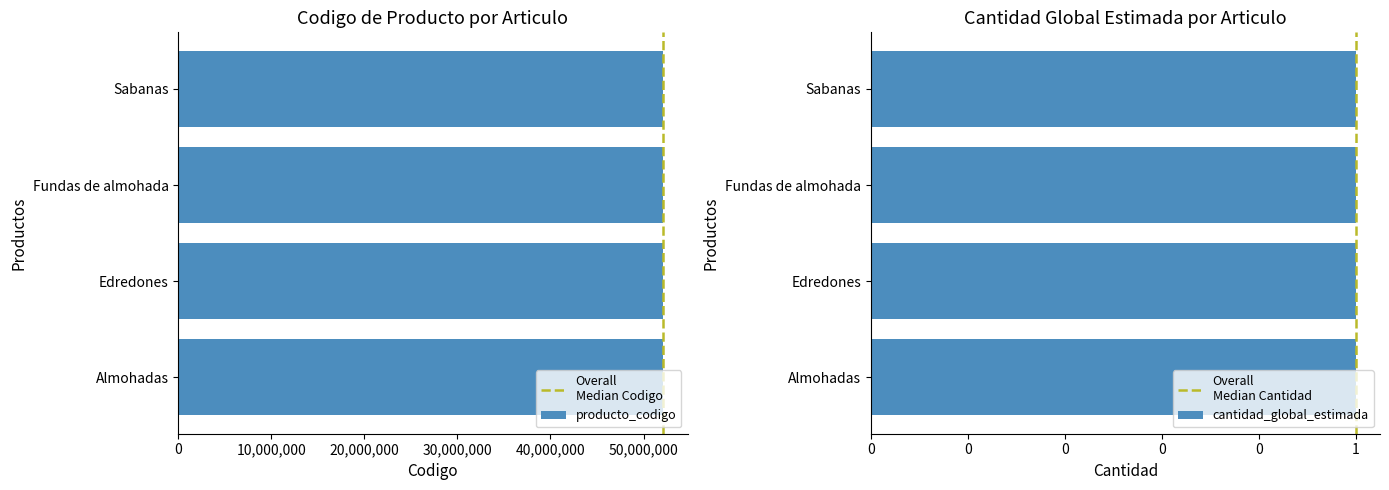

What is the difference between the second highest and second lowest values in the producto_codigo series?

4